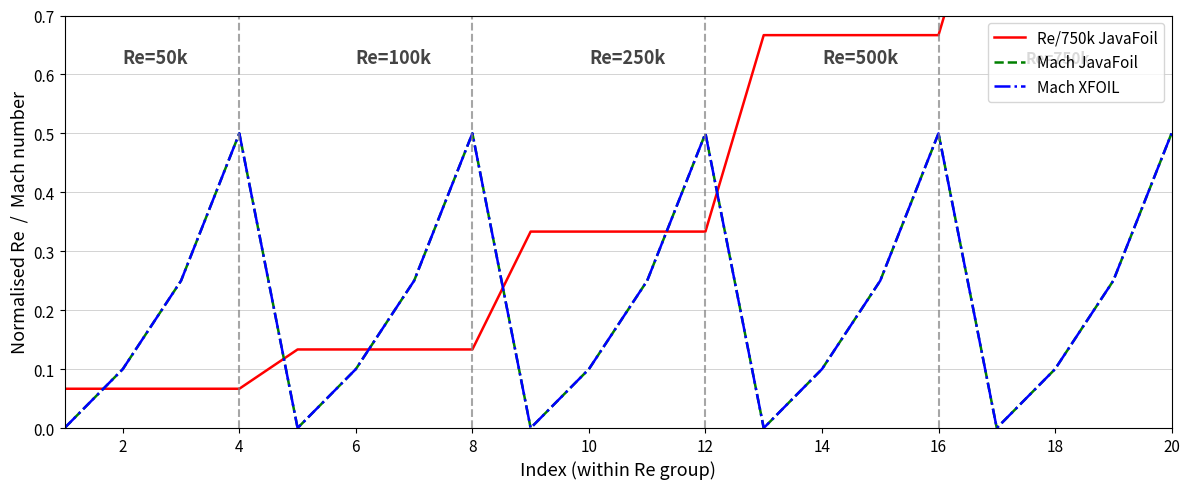

At how many categories does at least one series exceed 0?

20